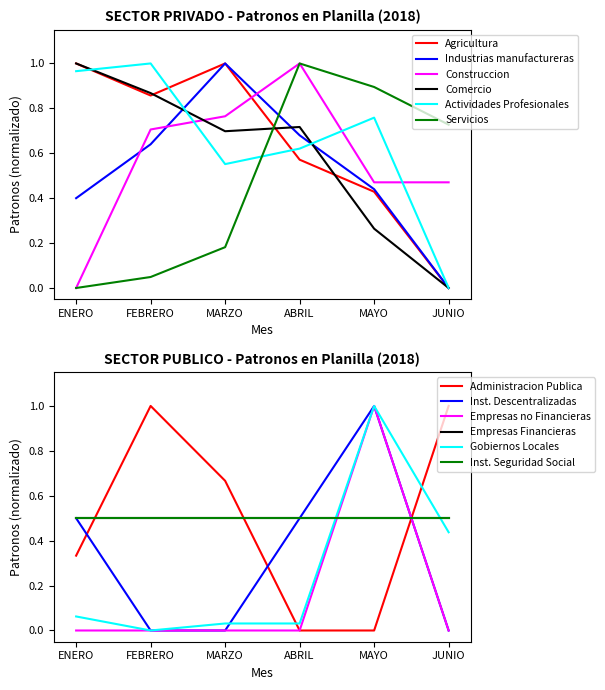

True or false: Servicios and Construccion cross at least once.

False